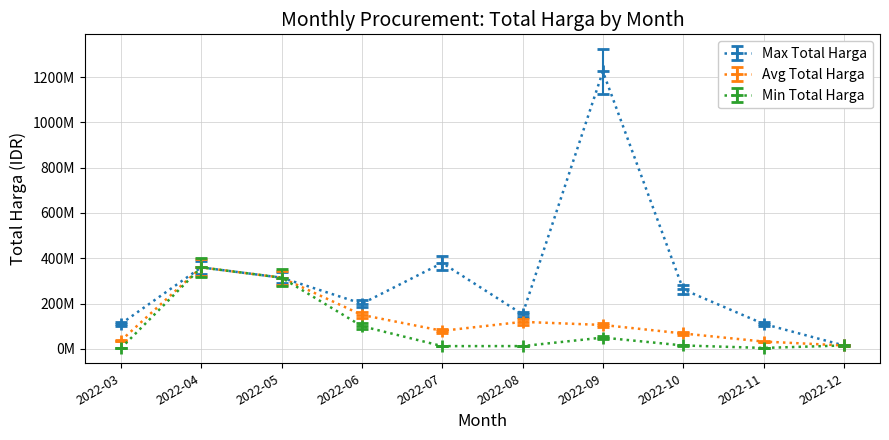

What are all the series names shown in the legend?

Max Total Harga, Avg Total Harga, Min Total Harga